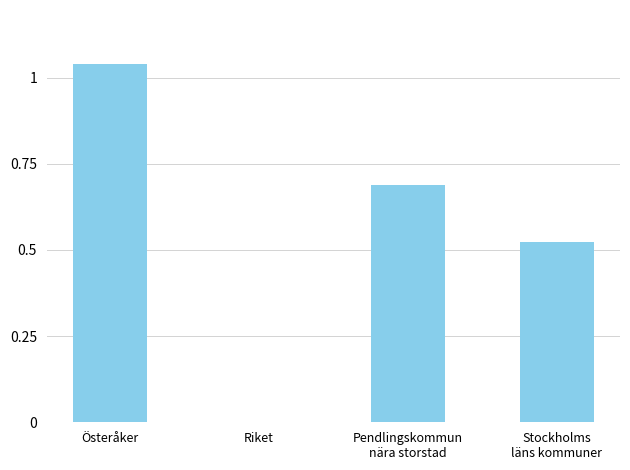

What is the change in value from Österåker to Riket?

-1.0